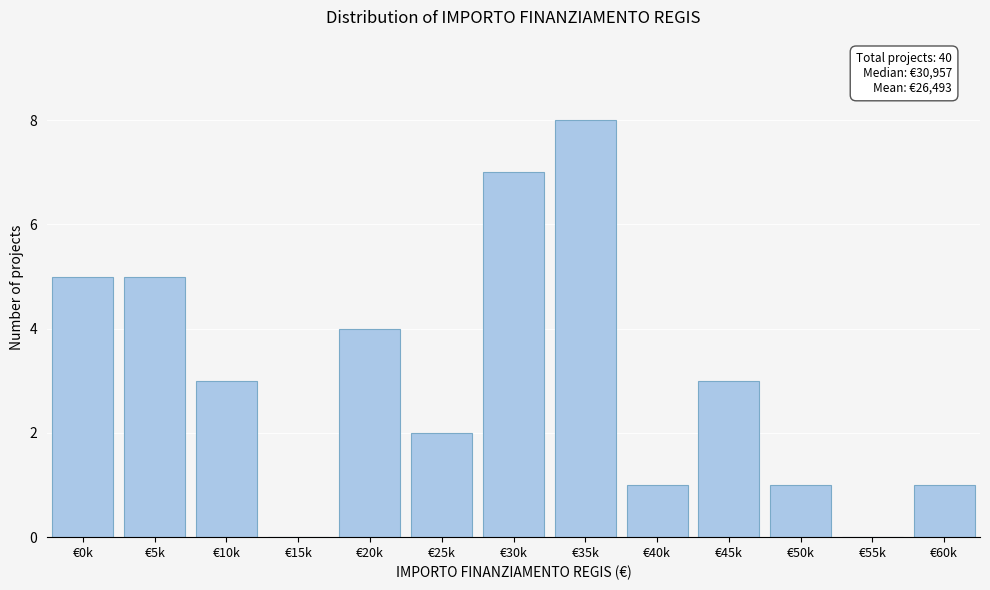

Reading left to right, list all the values displayed in this chart.

€0k=5	€5k=5	€10k=3	€15k=0	€20k=4	€25k=2	€30k=7	€35k=8	€40k=1	€45k=3	€50k=1	€55k=0	€60k=1